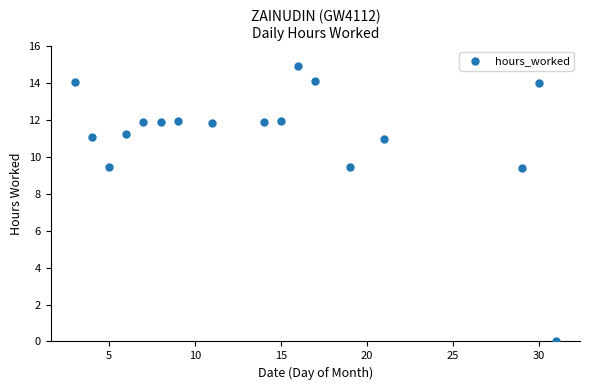

What is the range of X values (max minus min)?

28.0